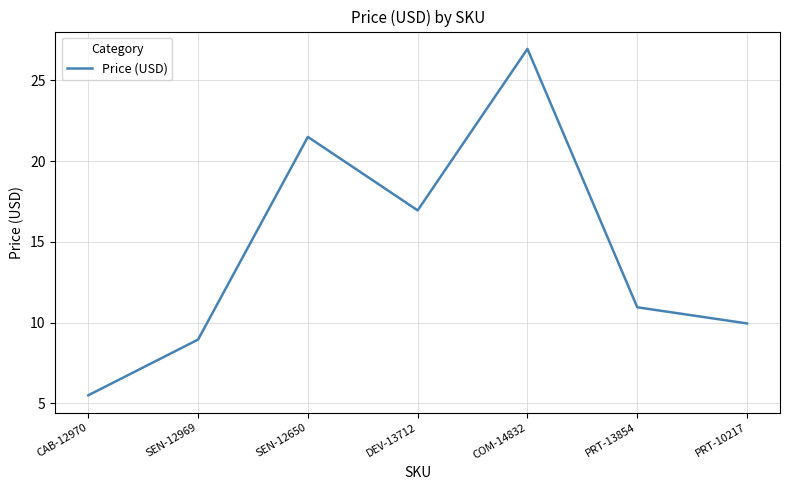

What position from the right is SEN-12650?

5